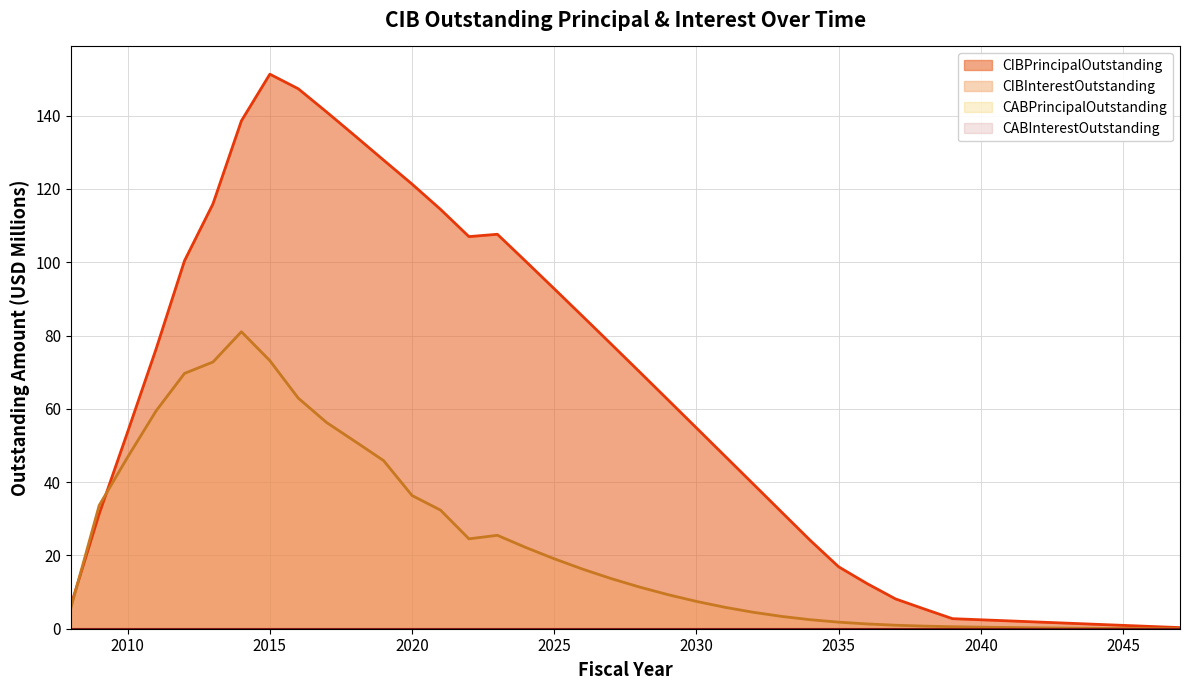

What is the approximate value of CIBInterestOutstanding at 2017?

56.2